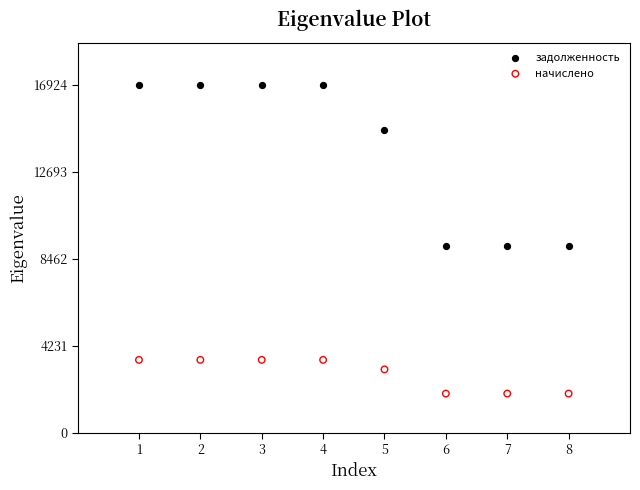

Which series contains the highest Y value?

задолженность